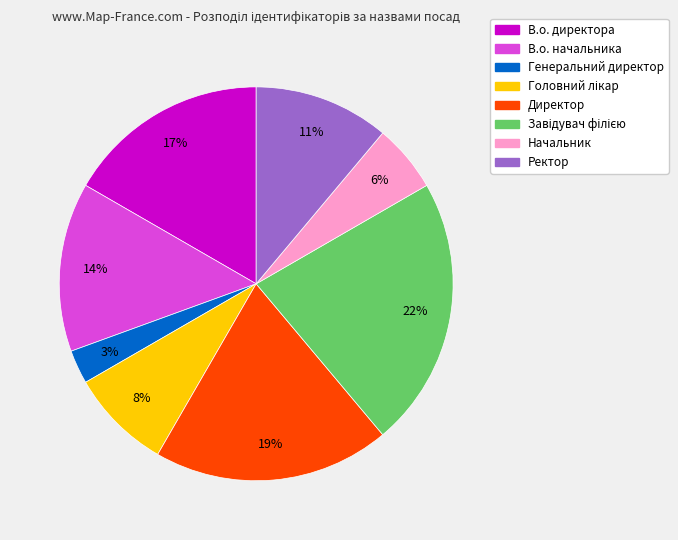

To the nearest percent, what portion does Начальник represent?

6%